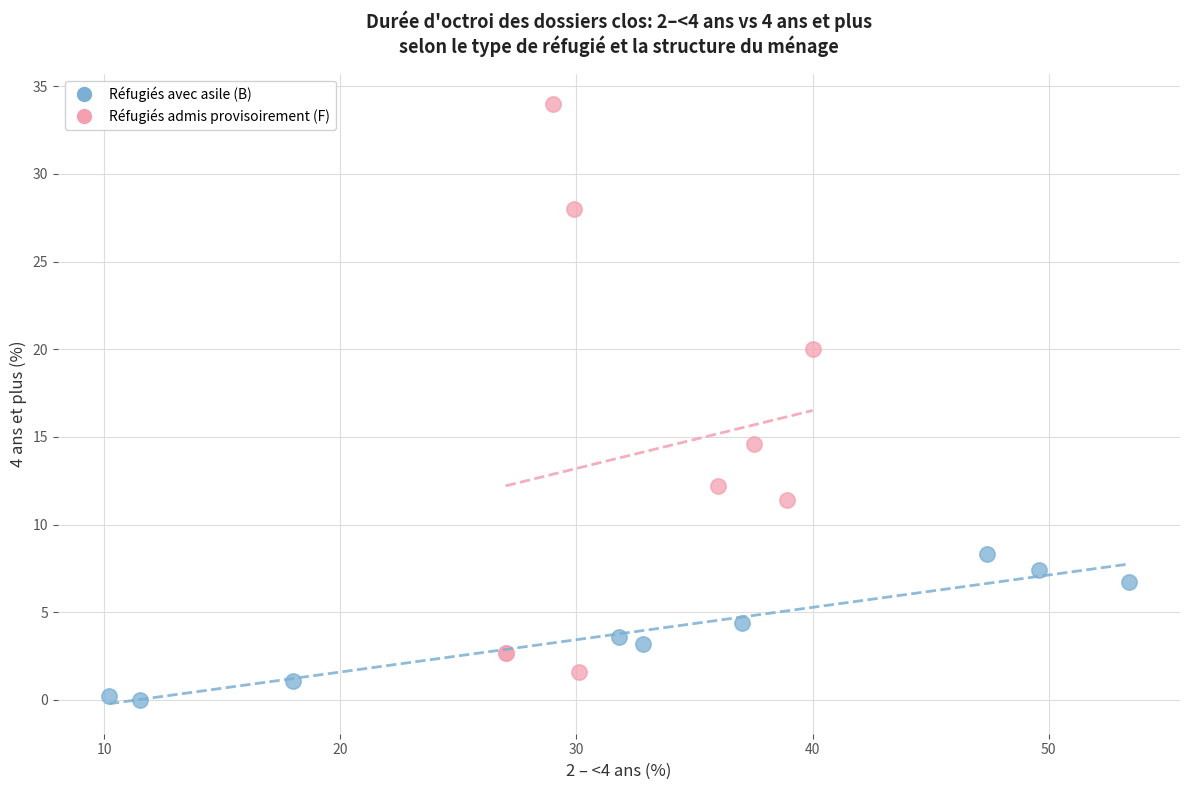

Which series has the largest Y range (max minus min)?

Réfugiés admis provisoirement (F)